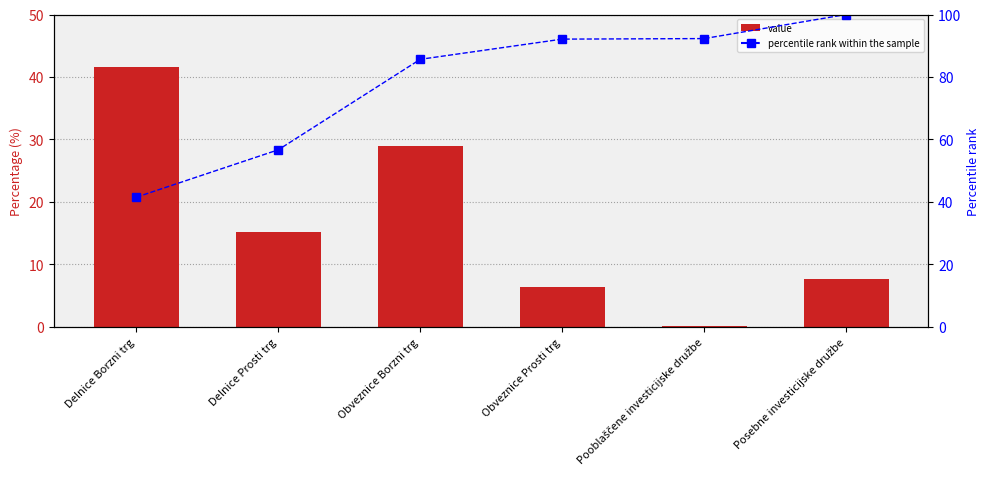

Rank the categories by percentile rank within the sample value from lowest to highest.

Delnice Borzni trg, Delnice Prosti trg, Obveznice Borzni trg, Obveznice Prosti trg, Pooblaščene investicijske družbe, Posebne investicijske družbe